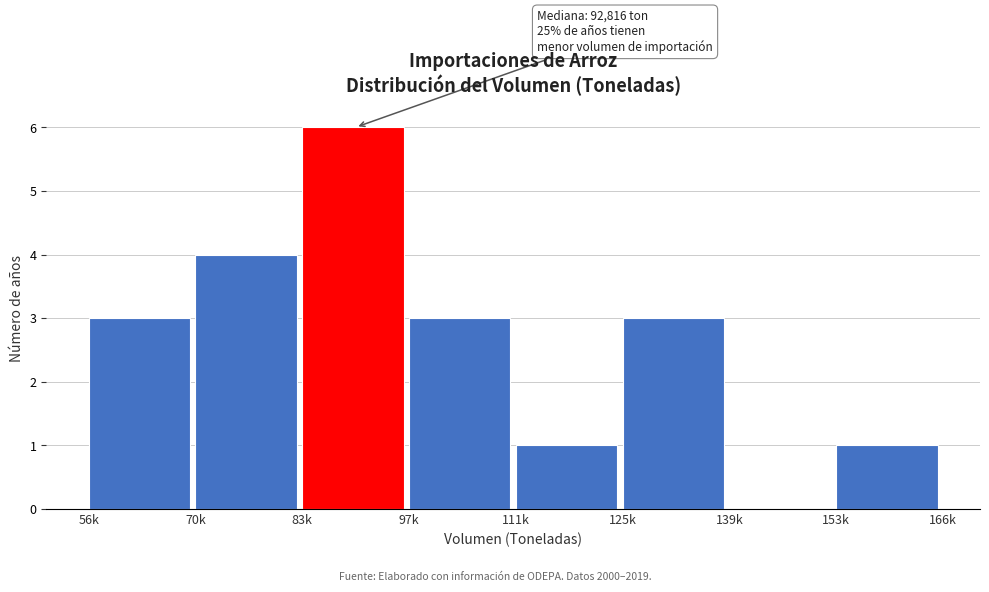

Reading left to right, list all the values displayed in this chart.

56k=3	70k=4	83k=6	97k=3	111k=1	125k=3	139k=0	153k=1